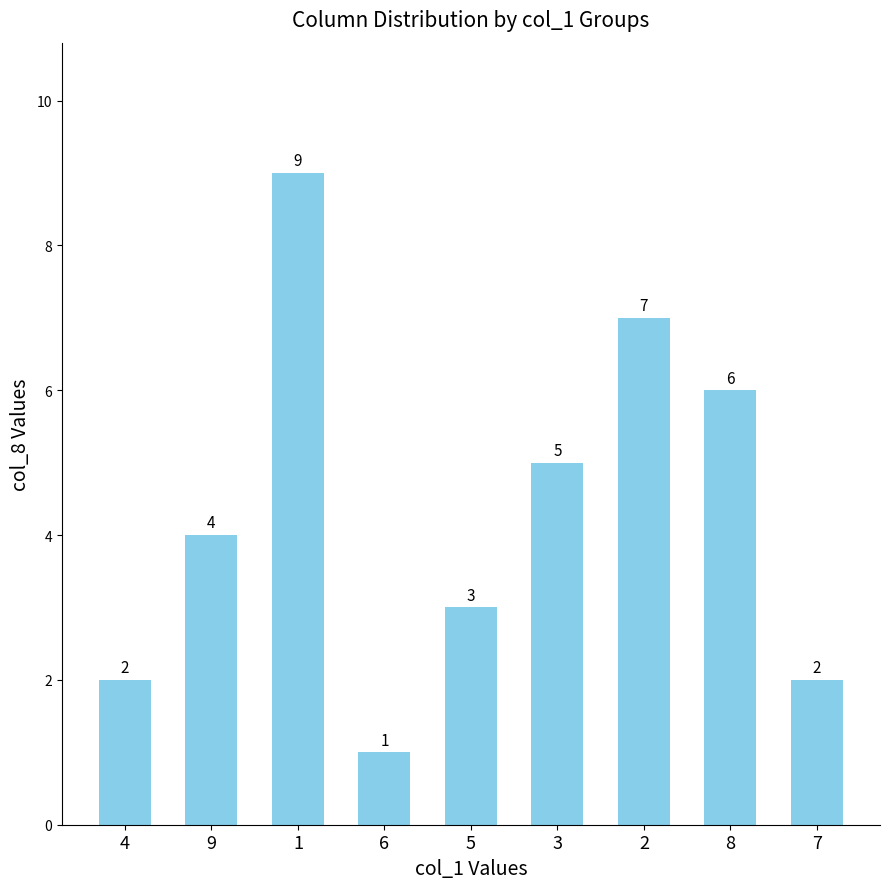

What is the sum of the values at 9 and 3?

9